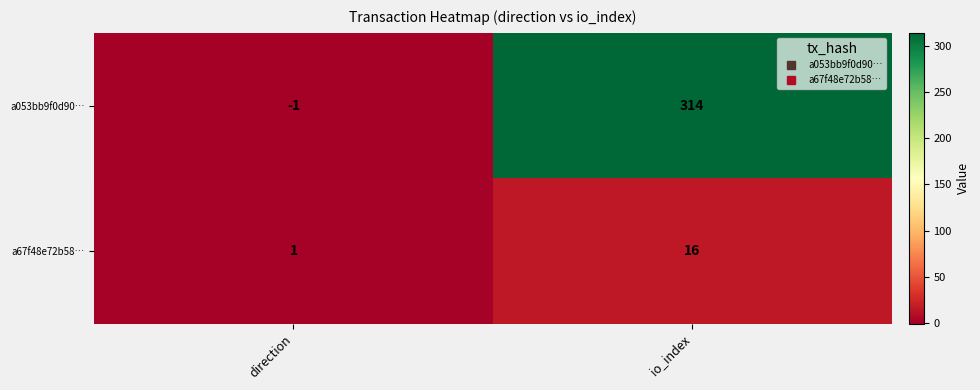

What is the sum of the a67f48e72b58… values at direction and io_index?

17